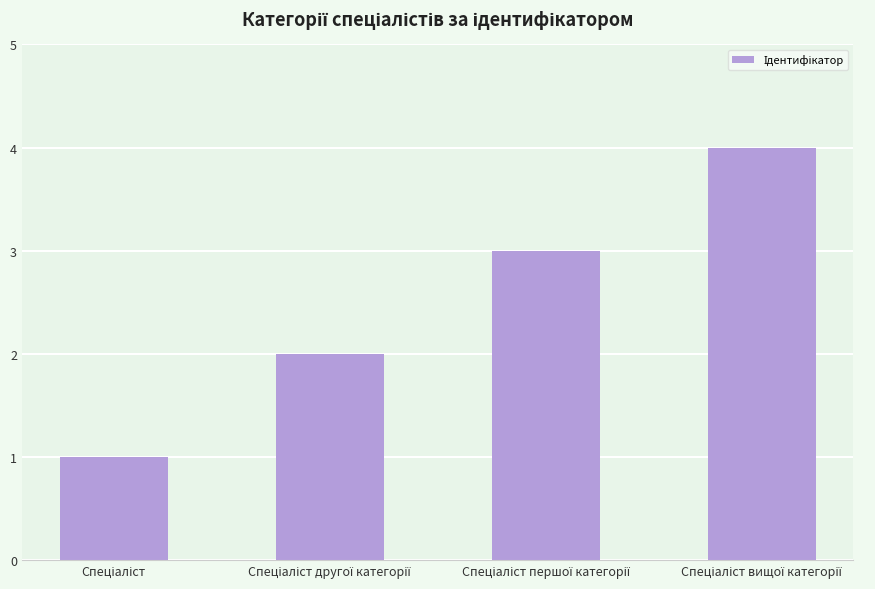

How many data points does each series have?

4